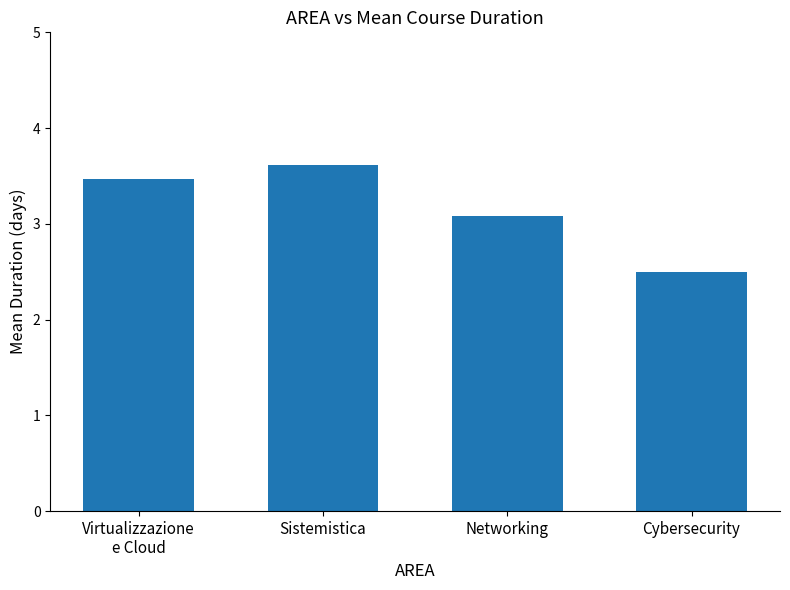

What is the change in value from Sistemistica to Networking?

-0.5